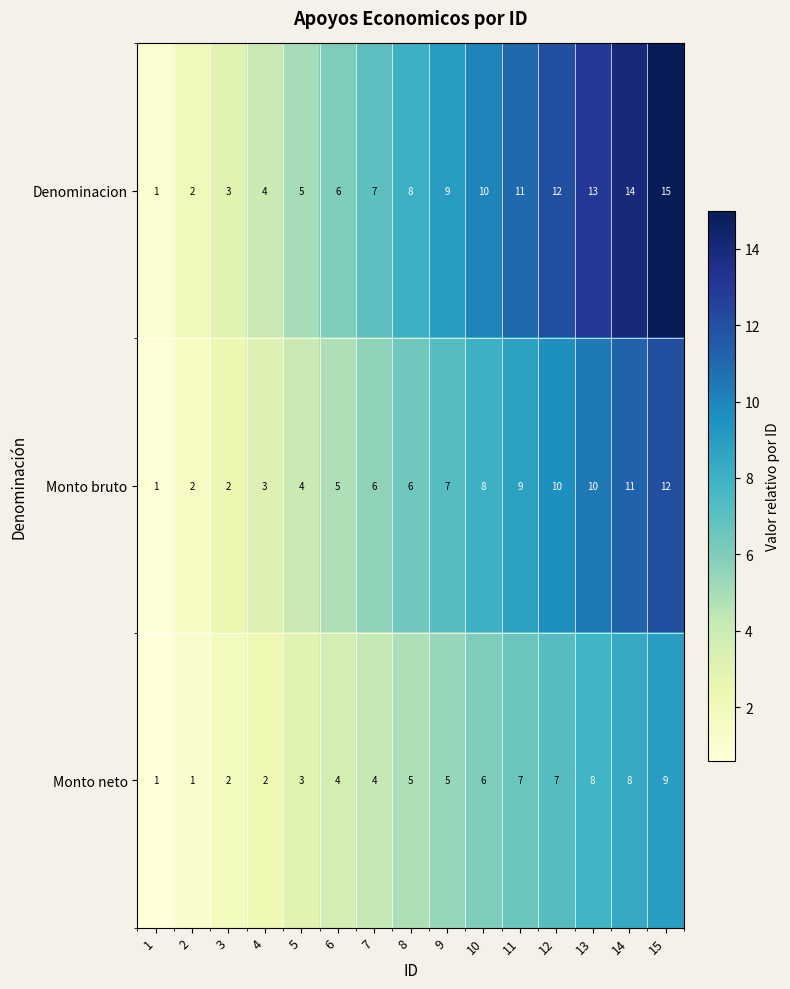

What is the greatest value displayed?

15